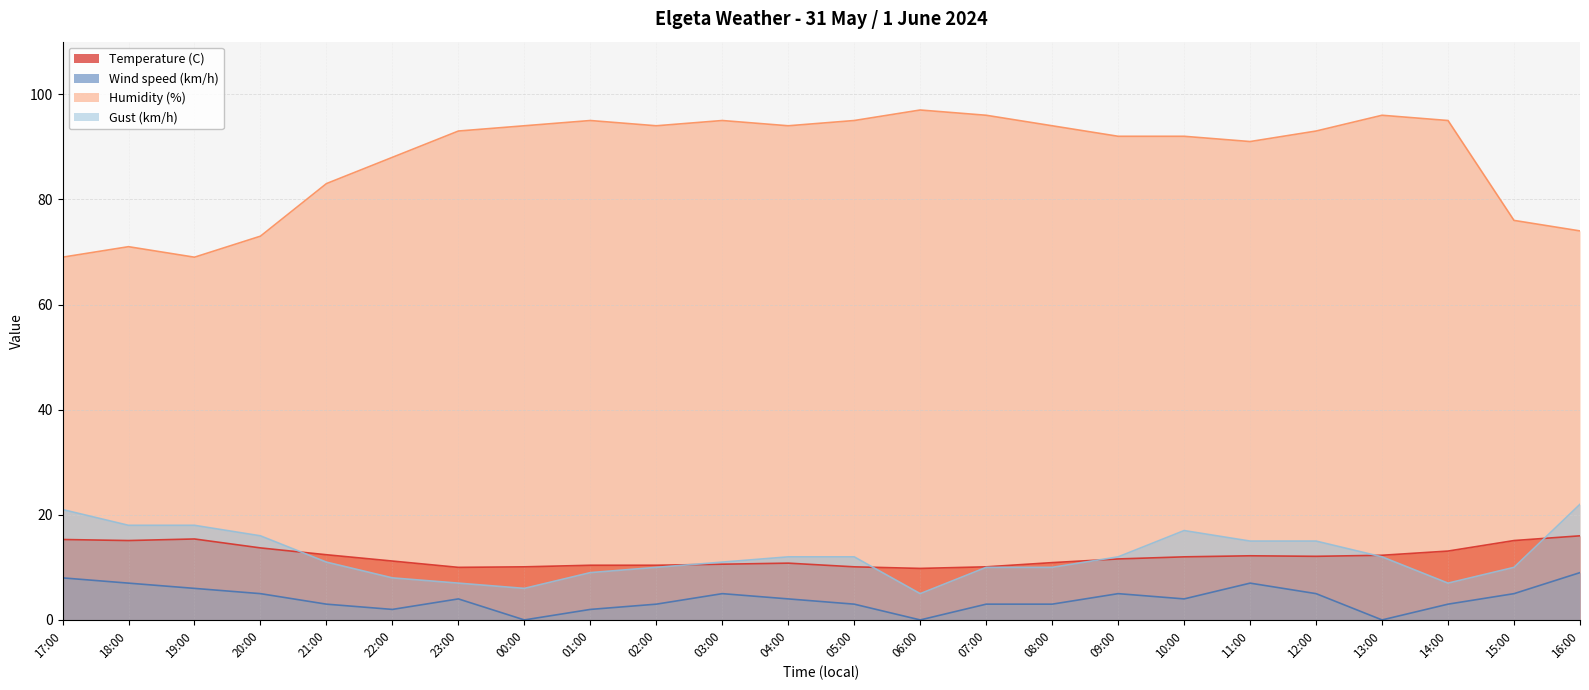

Is it true that Temperature (C) equals 3.7 at 20:00?

False